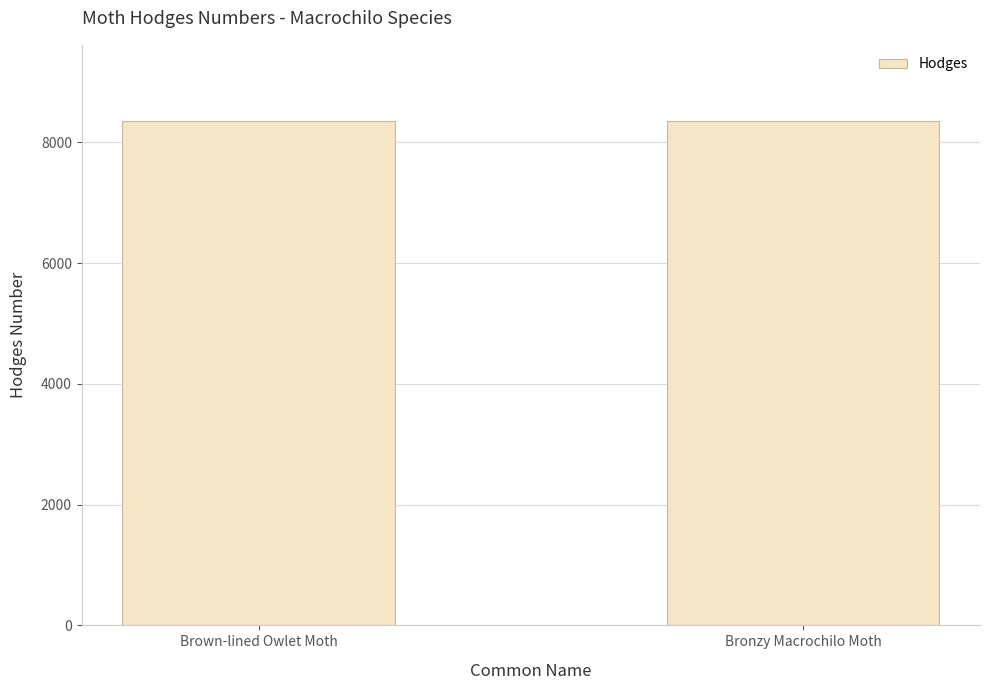

What is the difference between the values at Brown-lined Owlet Moth and Bronzy Macrochilo Moth?

2